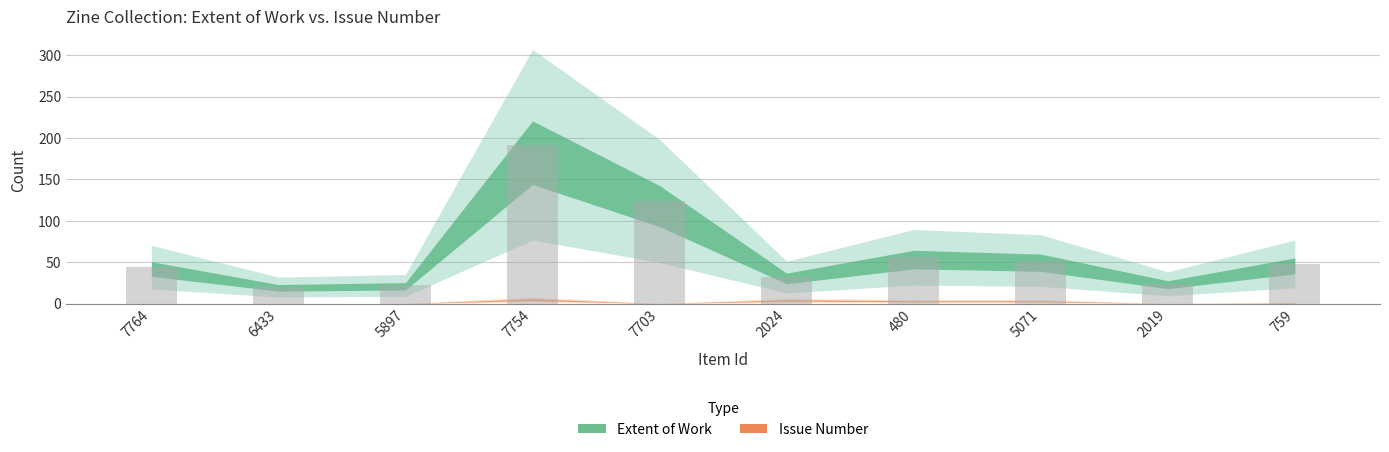

What is the minimum value shown in the chart?

20